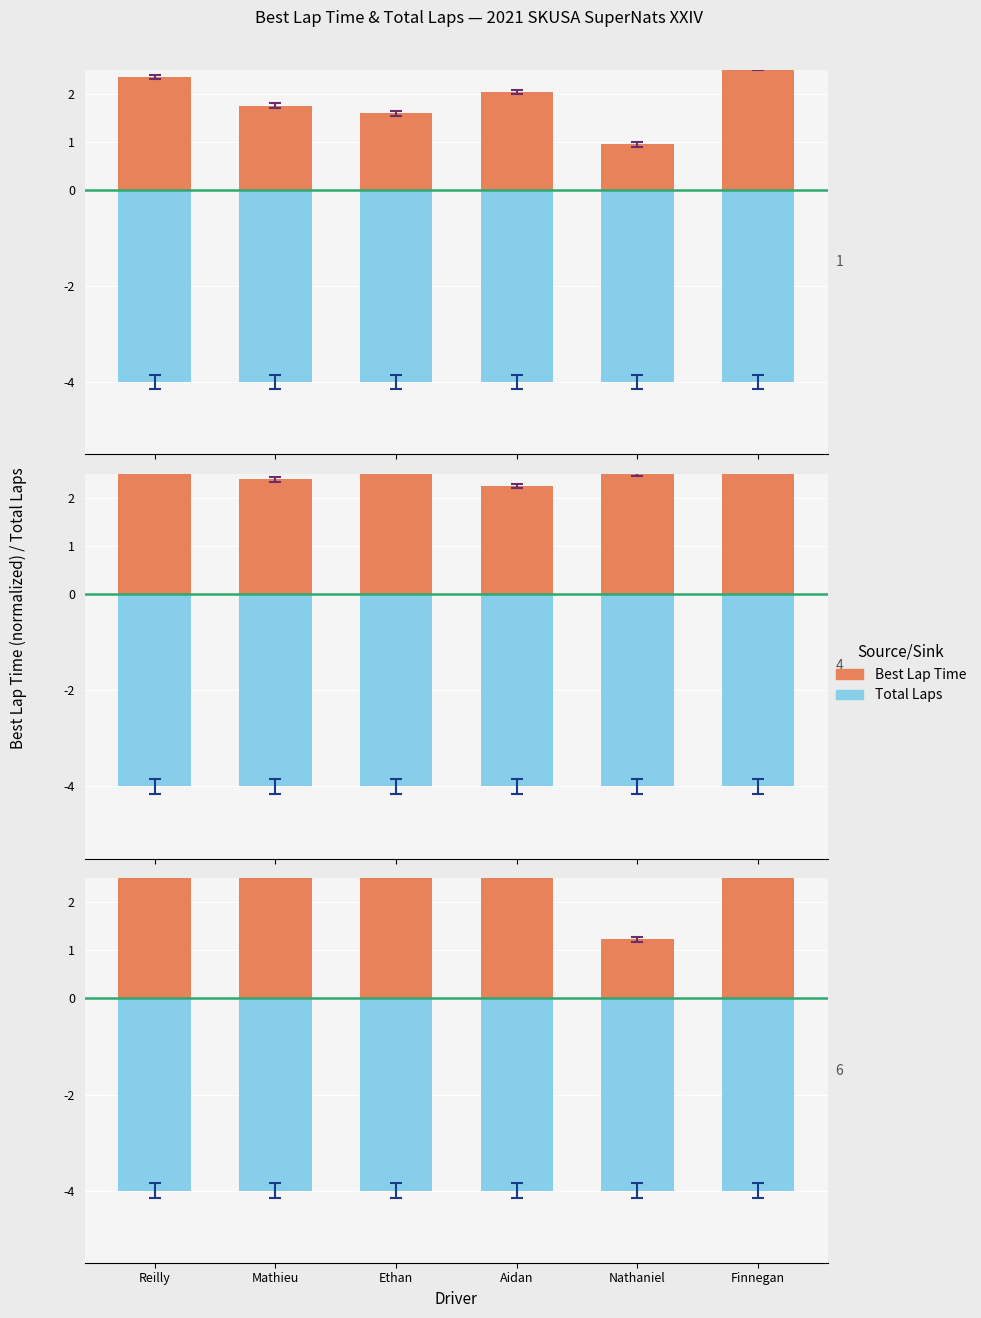

What are all the series names shown in the legend?

Best Lap Time (normalized), Total Laps (negative)